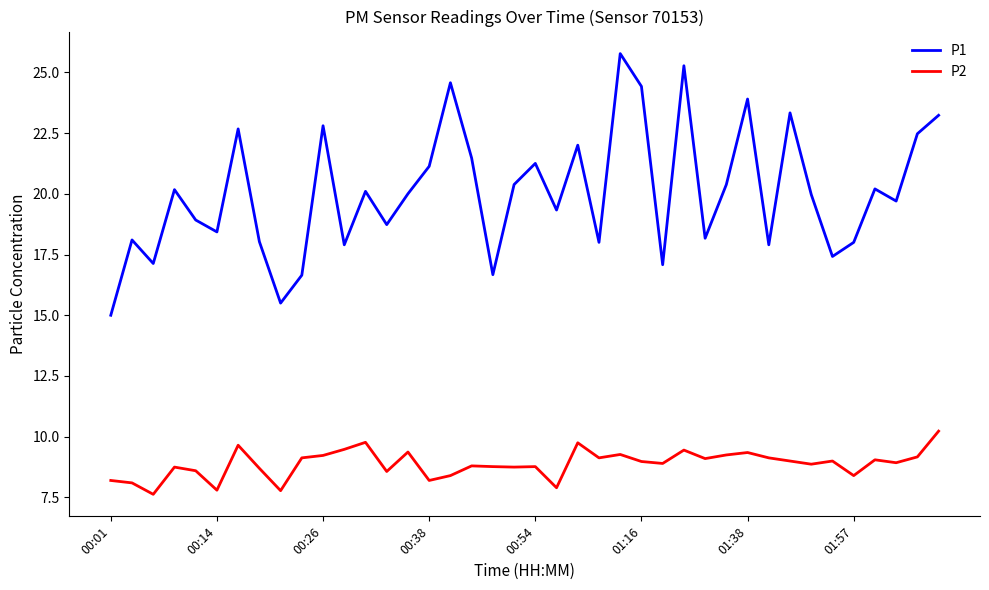

Which series has the largest total across all categories?

P1